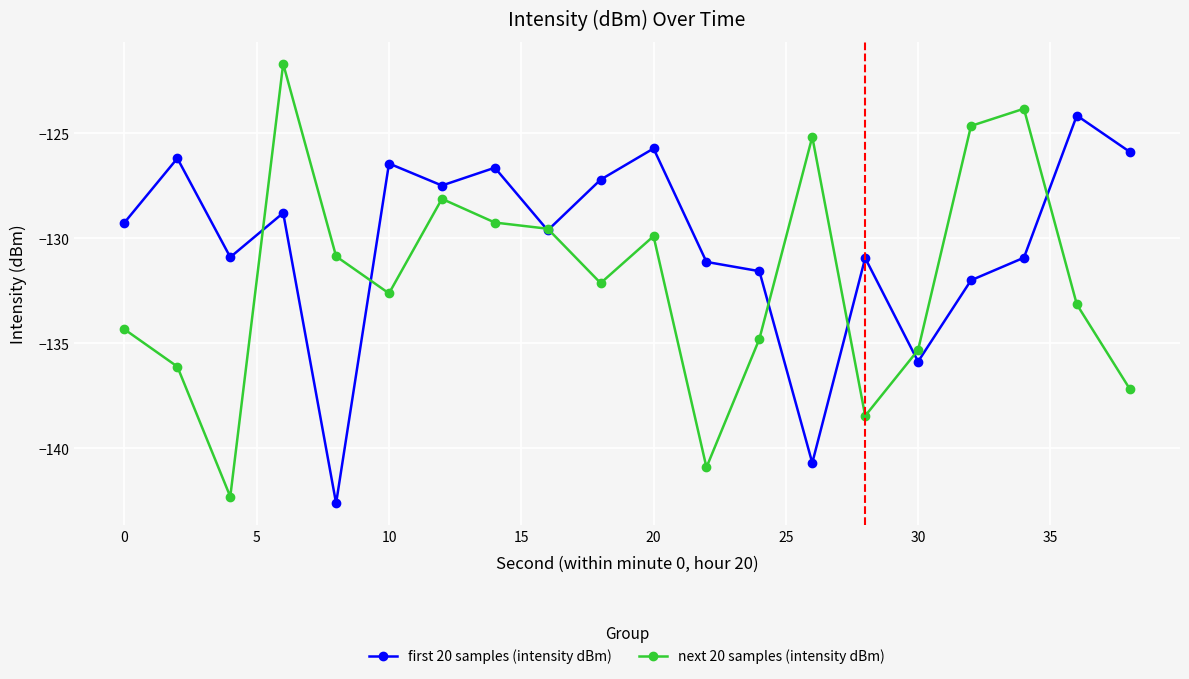

What is the minimum value for first 20 samples (intensity dBm)?

-142.6